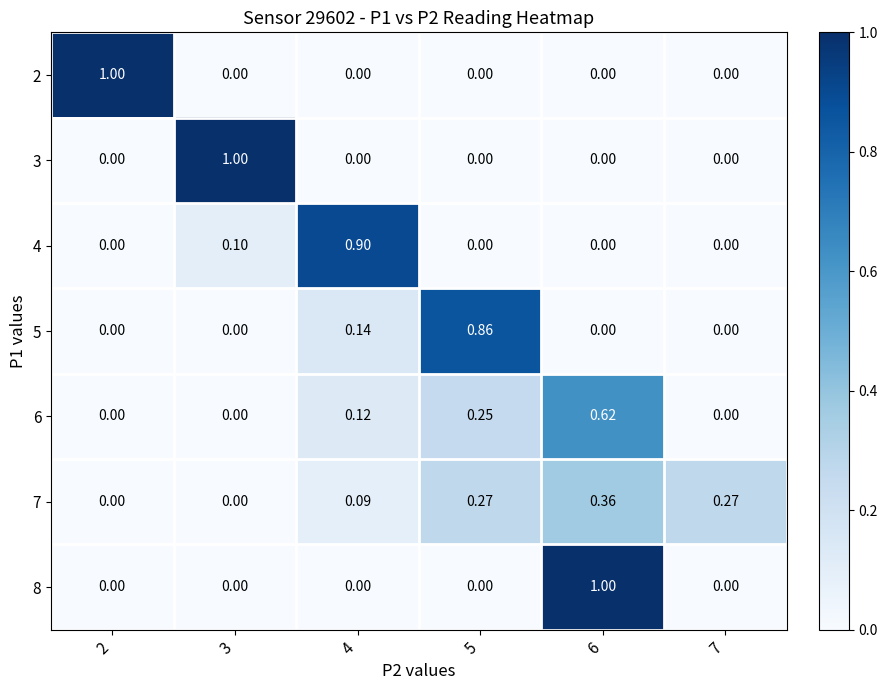

Is the value of 6 at 5 greater than the value of 2 at 3?

Yes